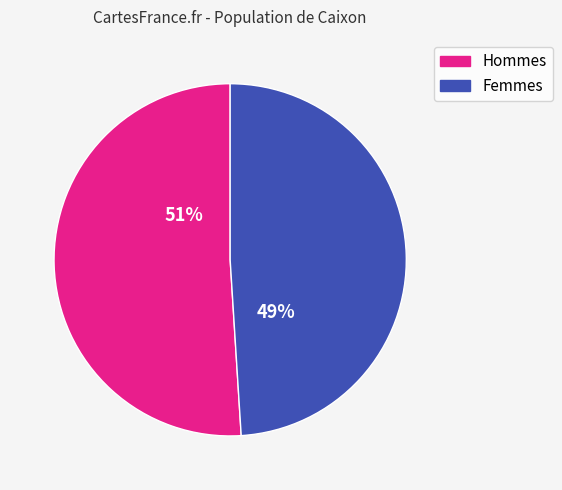

How many slices are in this pie chart?

2